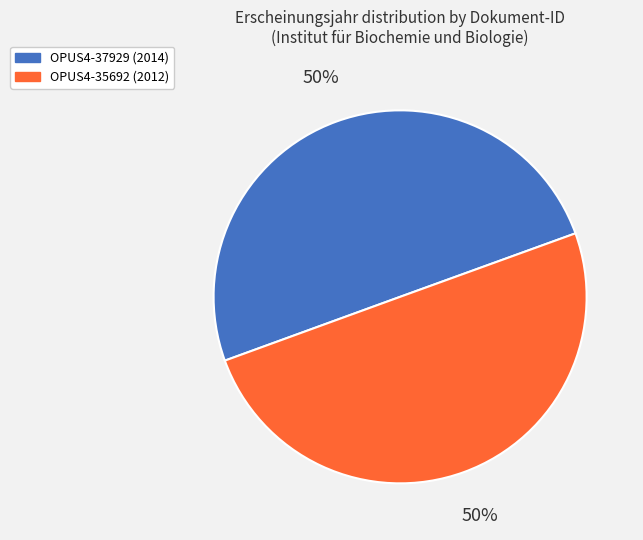

Count the number of slices in the pie.

2